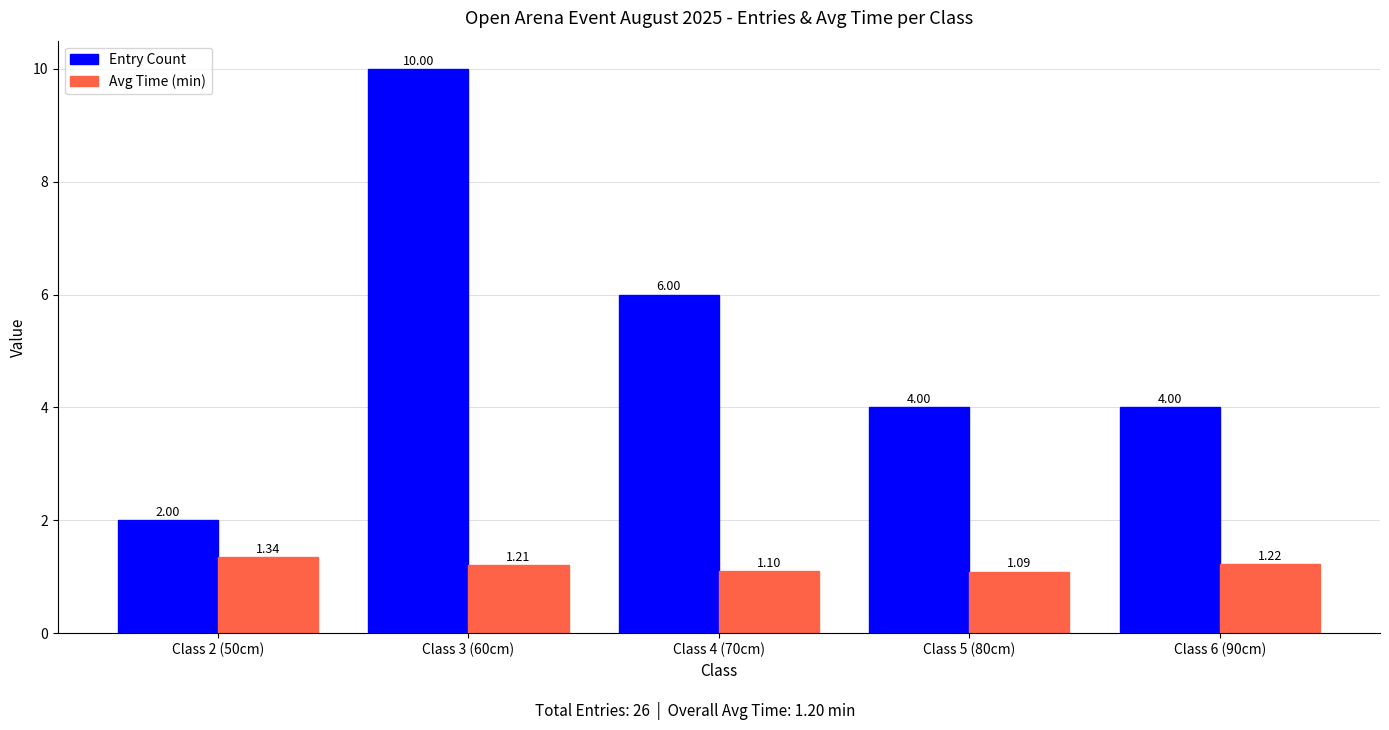

Rank the series at Class 3 (60cm) from highest to lowest value.

Entry Count, Avg Time (min)